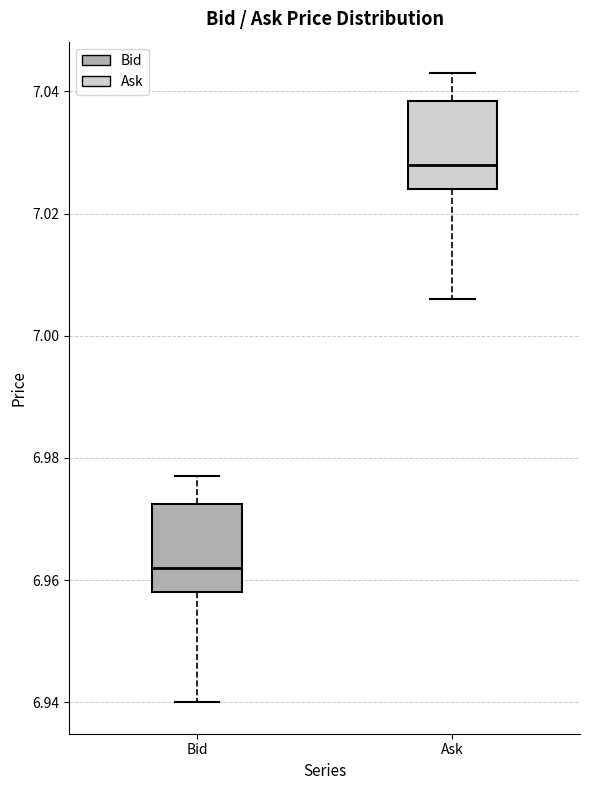

Reading left to right, transcribe this box plot: for each box, give where its median line is, the range the box spans, and where its two whiskers end, as read against the y-axis. The values are not printed on the chart, so give them approximately, as read against the axis.

Bid: median 6.962, box 6.958 to 6.972, whiskers 6.940 to 6.978
Ask: median 7.028, box 7.024 to 7.038, whiskers 7.006 to 7.044